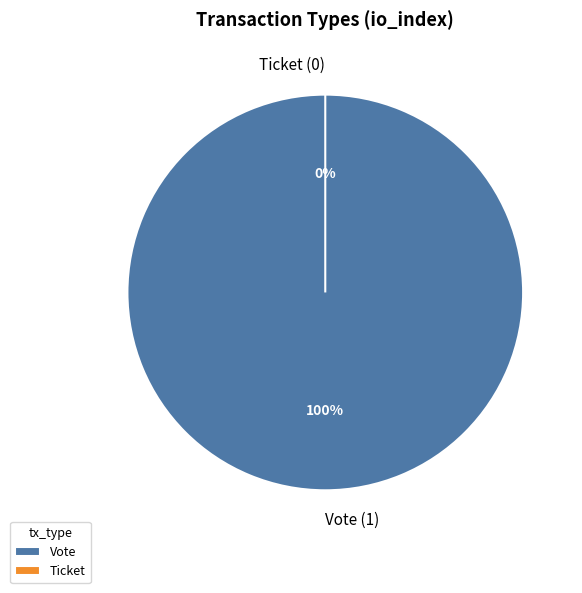

Count the number of slices in the pie.

2